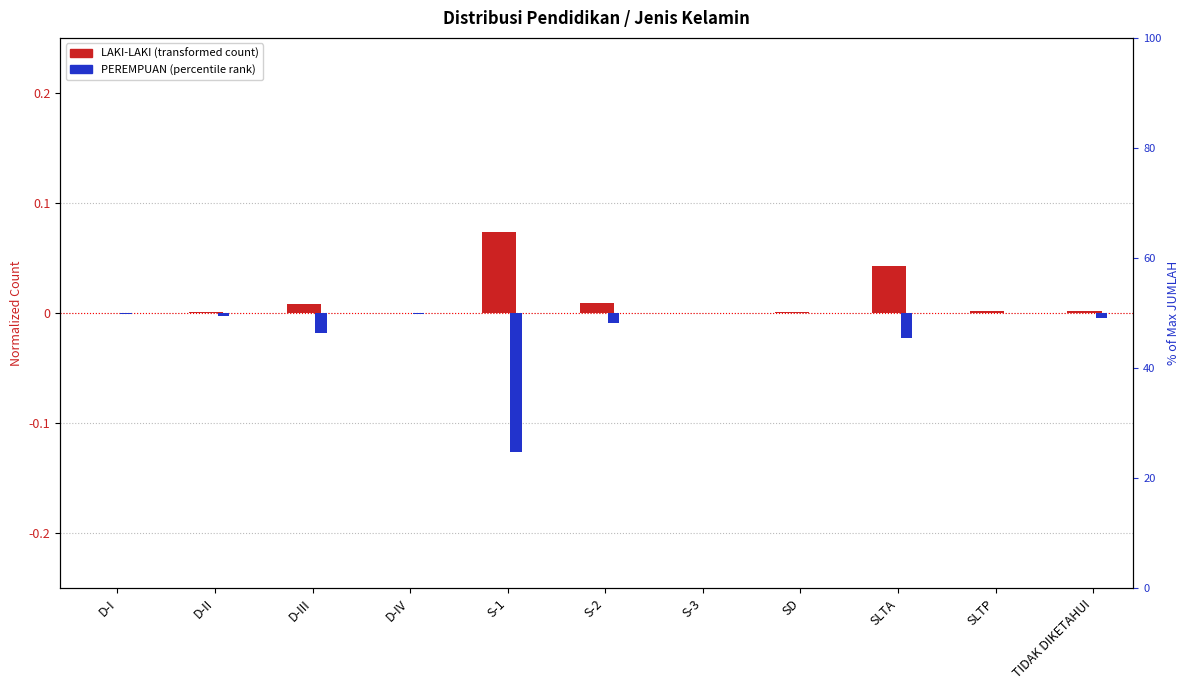

How many distinct data groups are displayed?

2